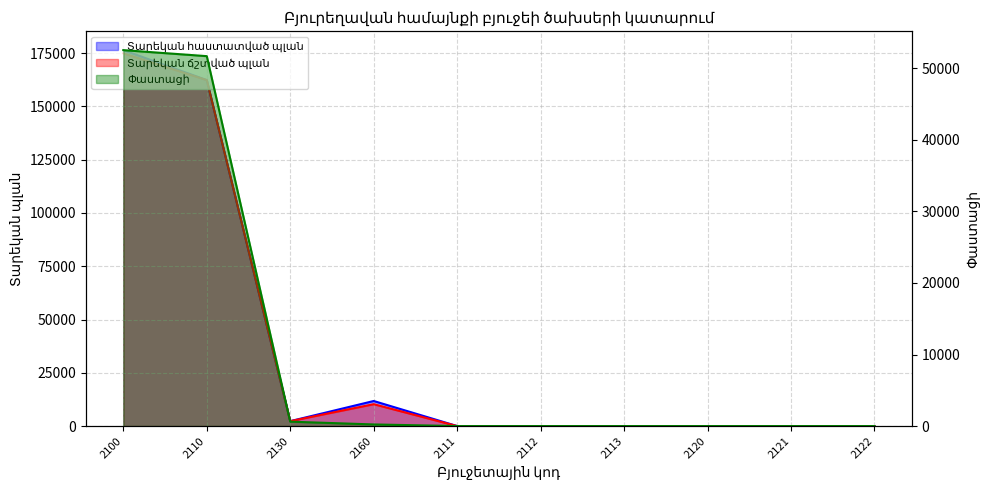

What position from the right is 2110?

9